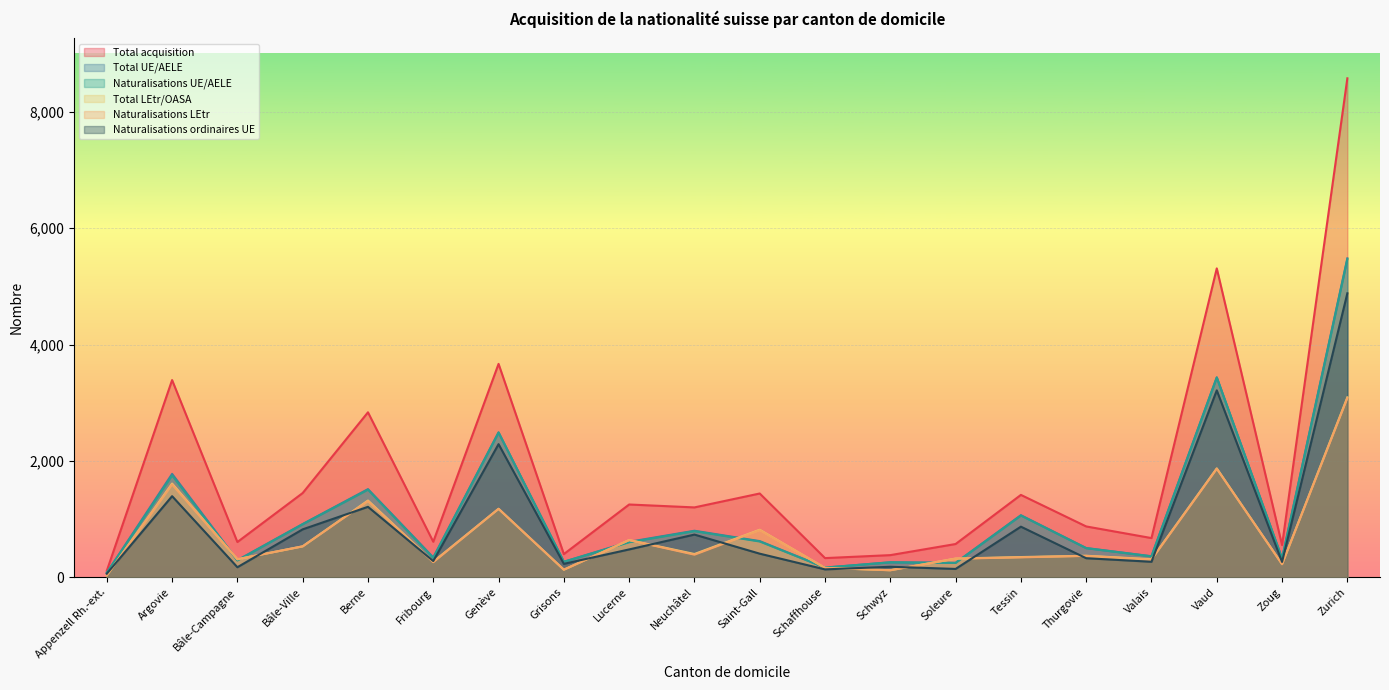

Is the value of Naturalisations ordinaires UE at Genève greater than the value of Total LEtr/OASA at Vaud?

Yes